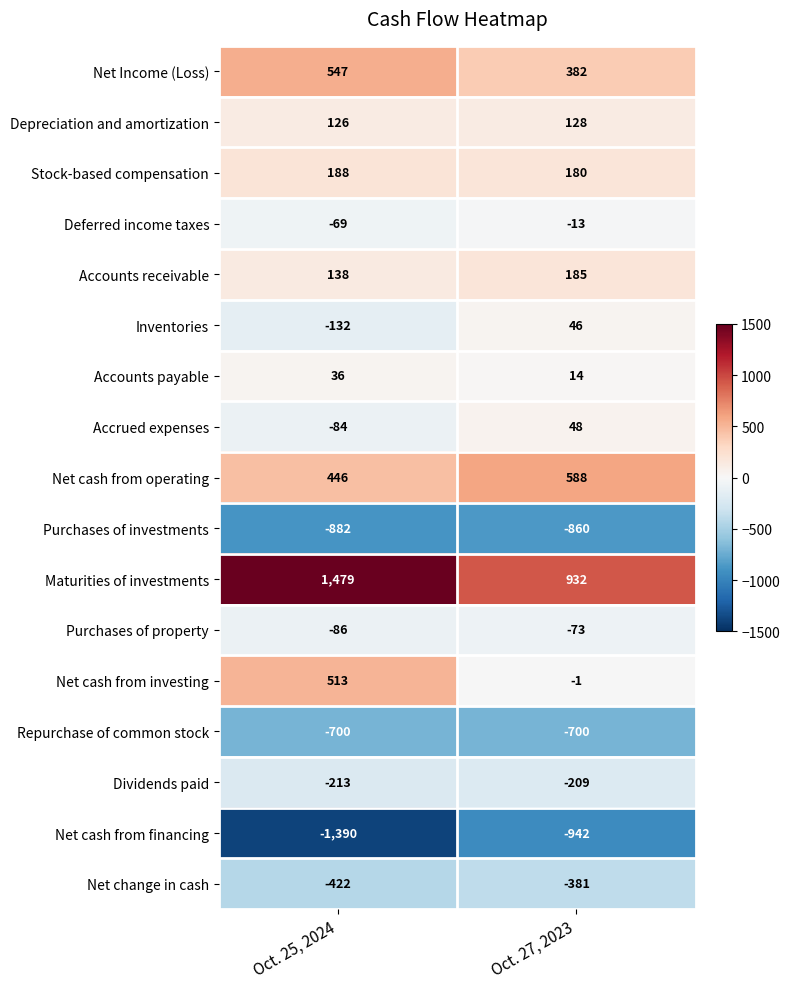

Which label corresponds to the smallest value in the chart?

Oct. 25, 2024